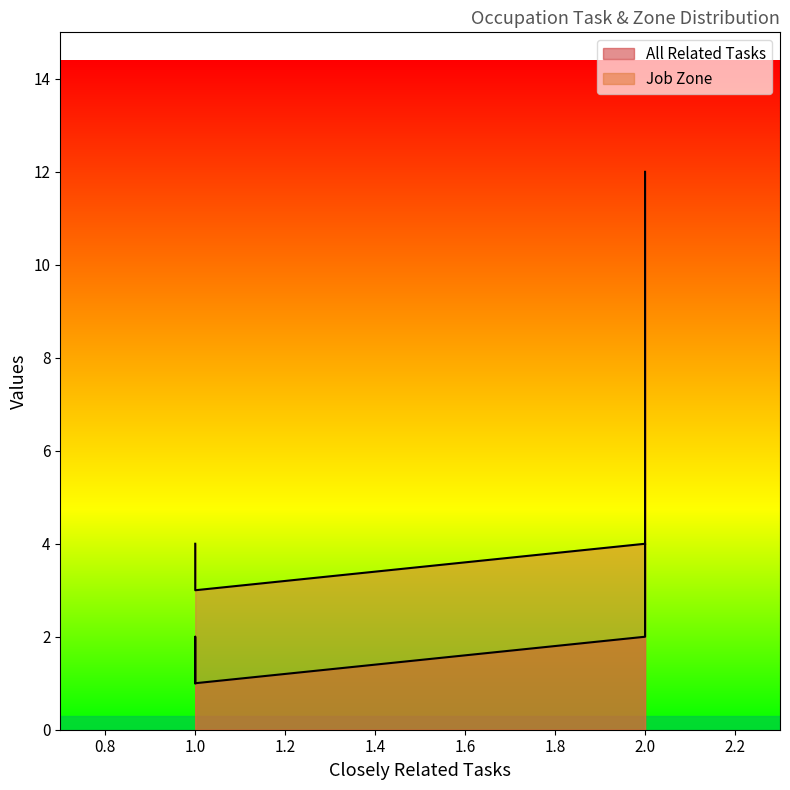

What is the difference between the second highest and minimum values?

1